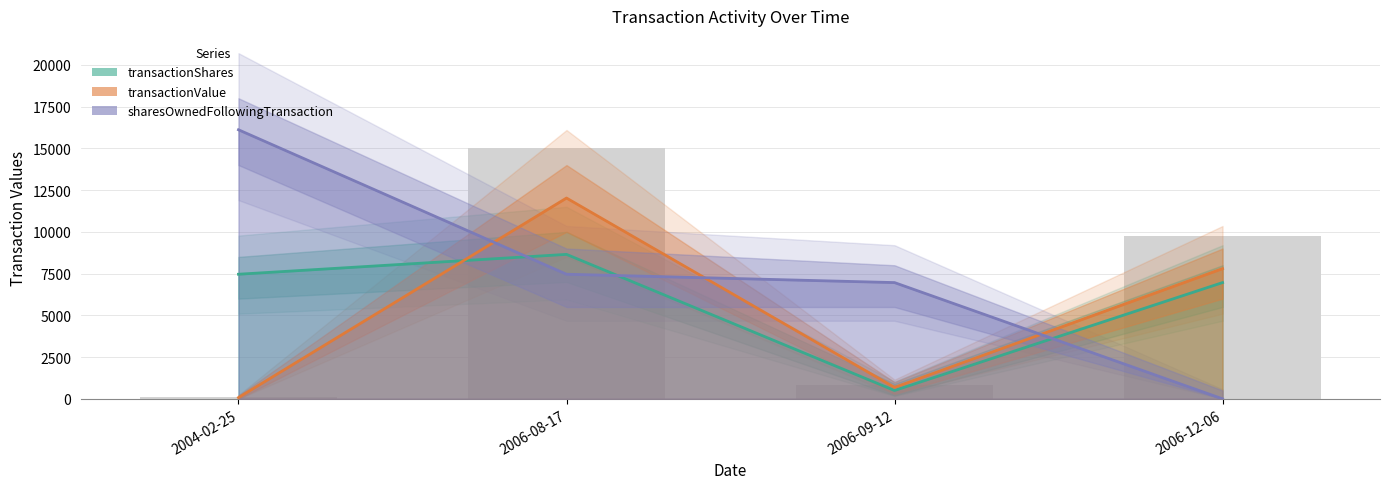

Rank the categories by transactionValue value from highest to lowest.

2006-08-17, 2006-12-06, 2006-09-12, 2004-02-25